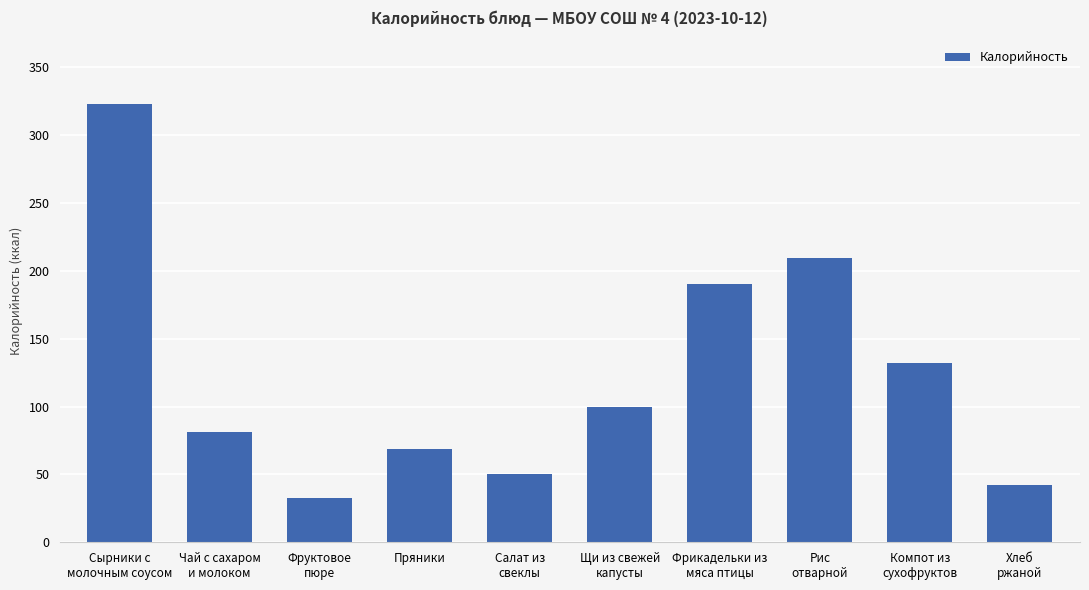

Which has a higher value, Сырники с
молочным соусом or Фрикадельки из
мяса птицы?

Сырники с
молочным соусом